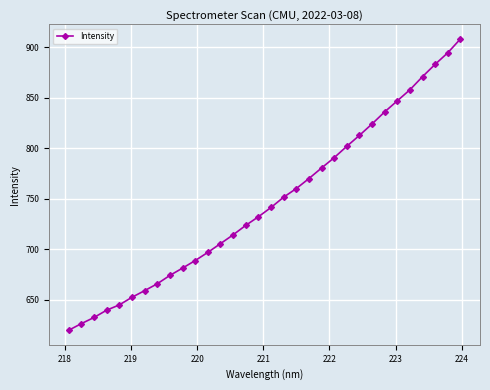

How many values are below 741?

16